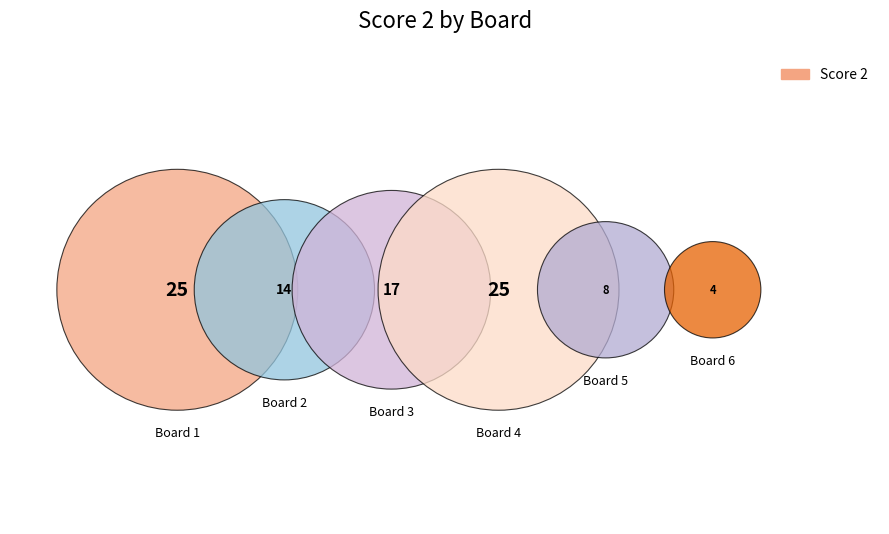

Which has a higher value, 5 or 2?

2